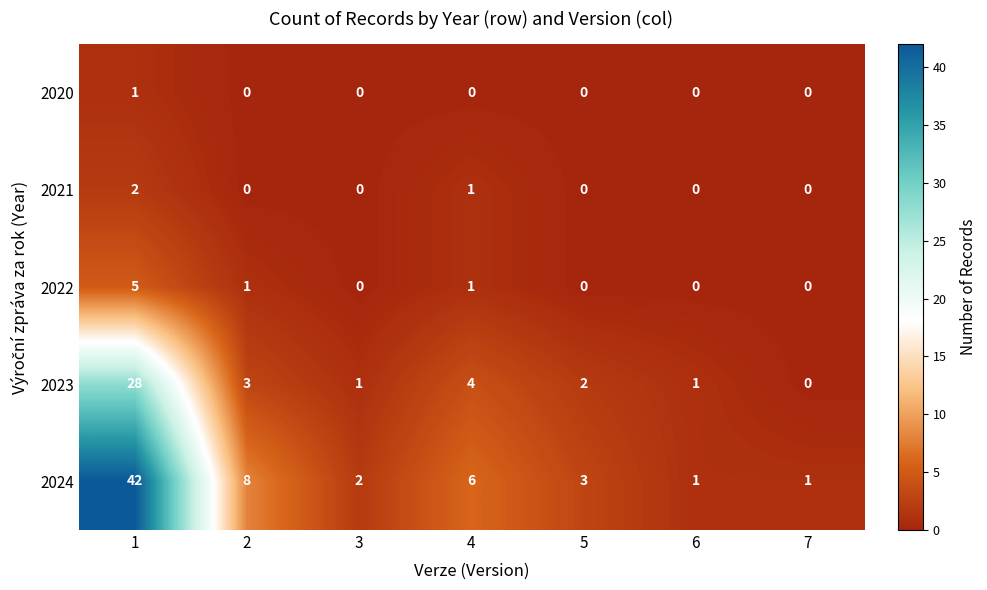

Rank the series by their maximum value, from lowest to highest.

2020, 2021, 2022, 2023, 2024